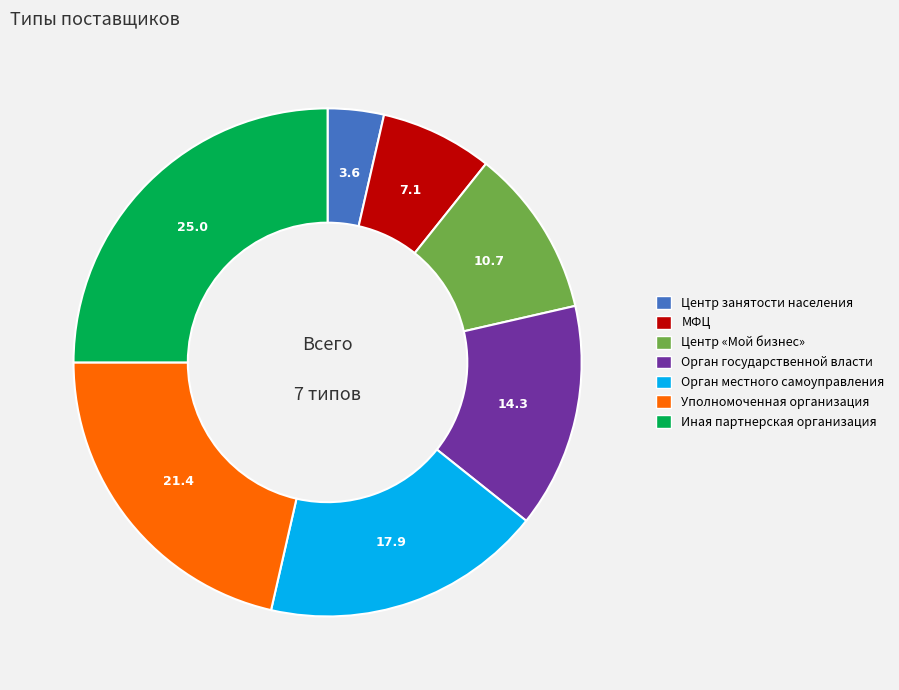

Which category has the biggest portion of the pie?

Иная партнерская организация